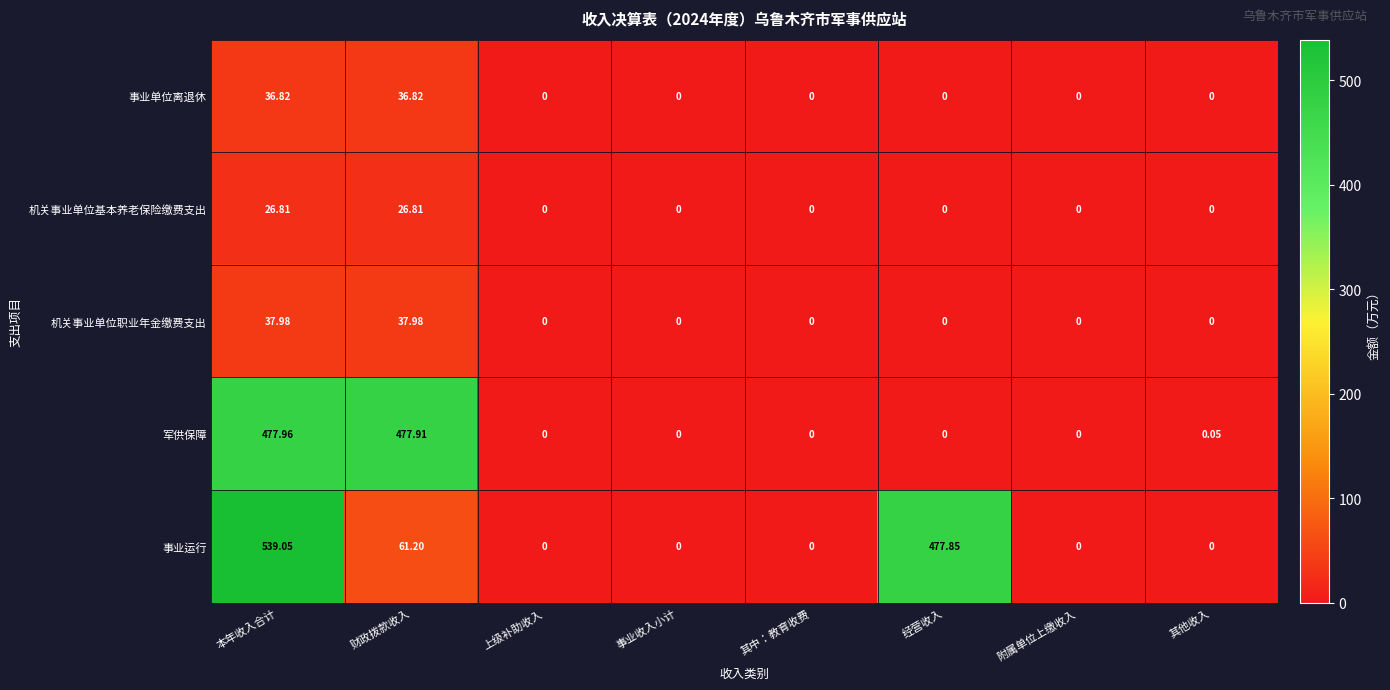

At how many categories does at least one series exceed 169?

3